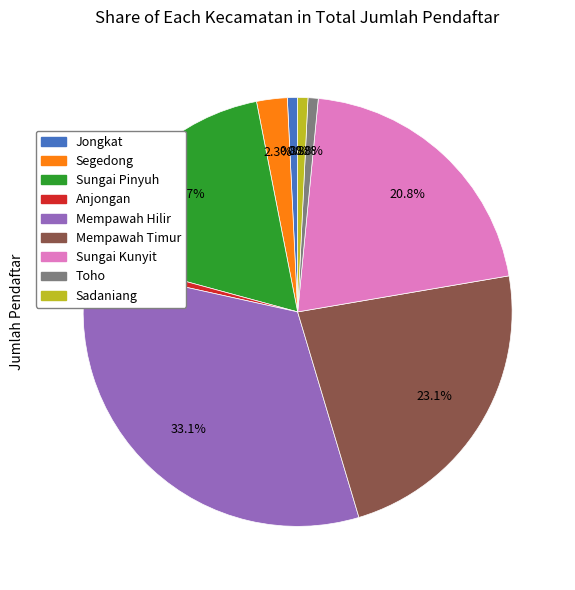

How much of the chart is everything except Jongkat?

99.2%